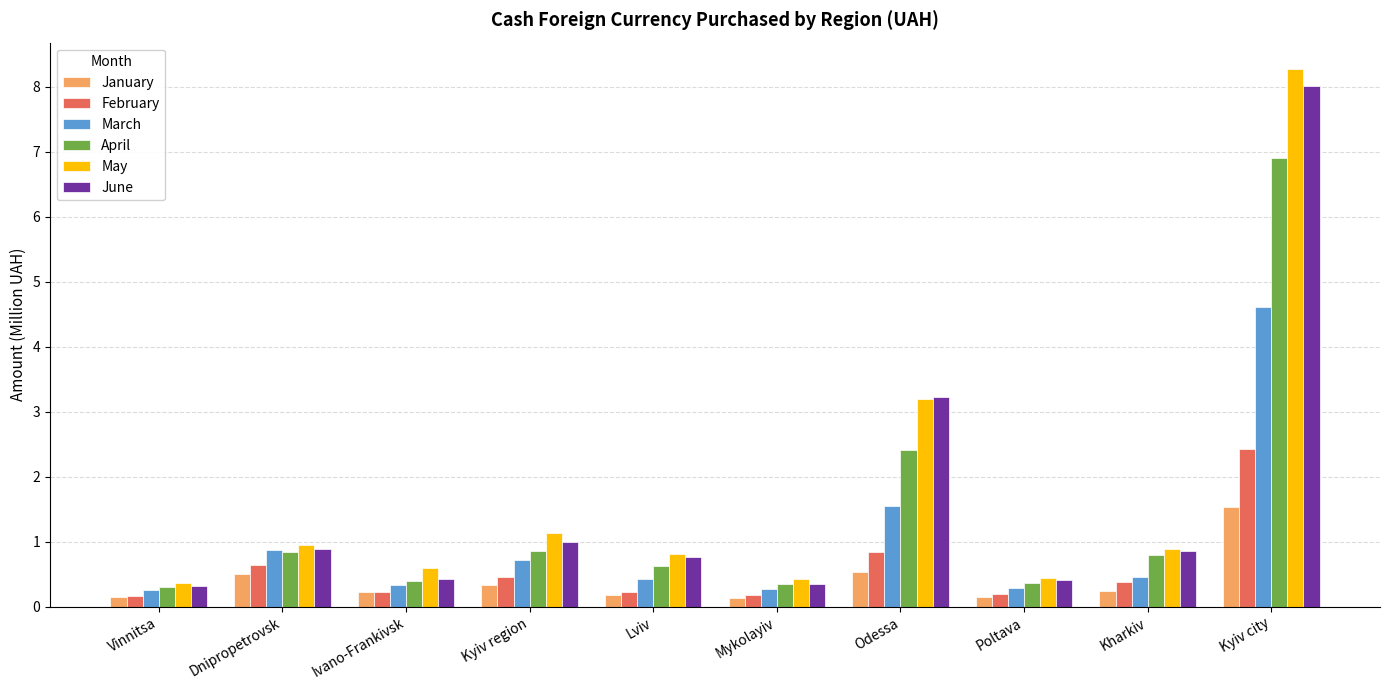

At which label is April closest to 3?

Odessa